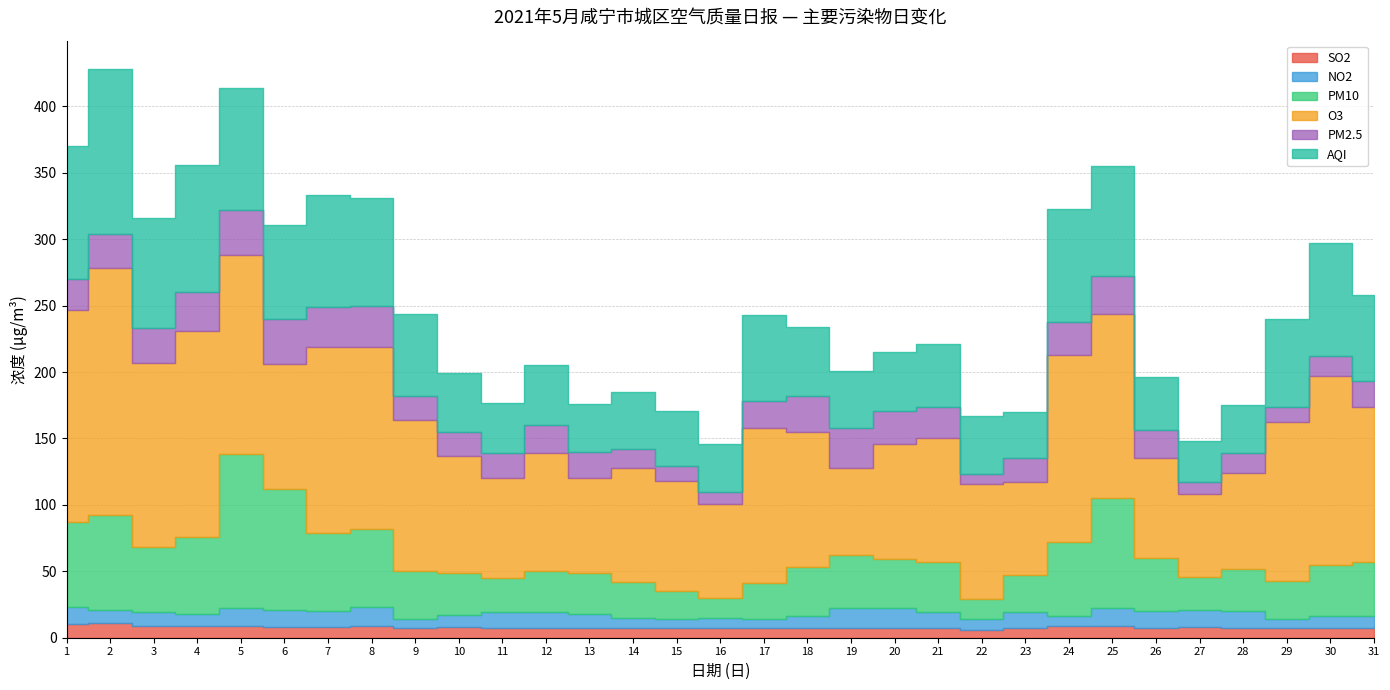

The value of SO2 at 10 is 8. True or false?

True